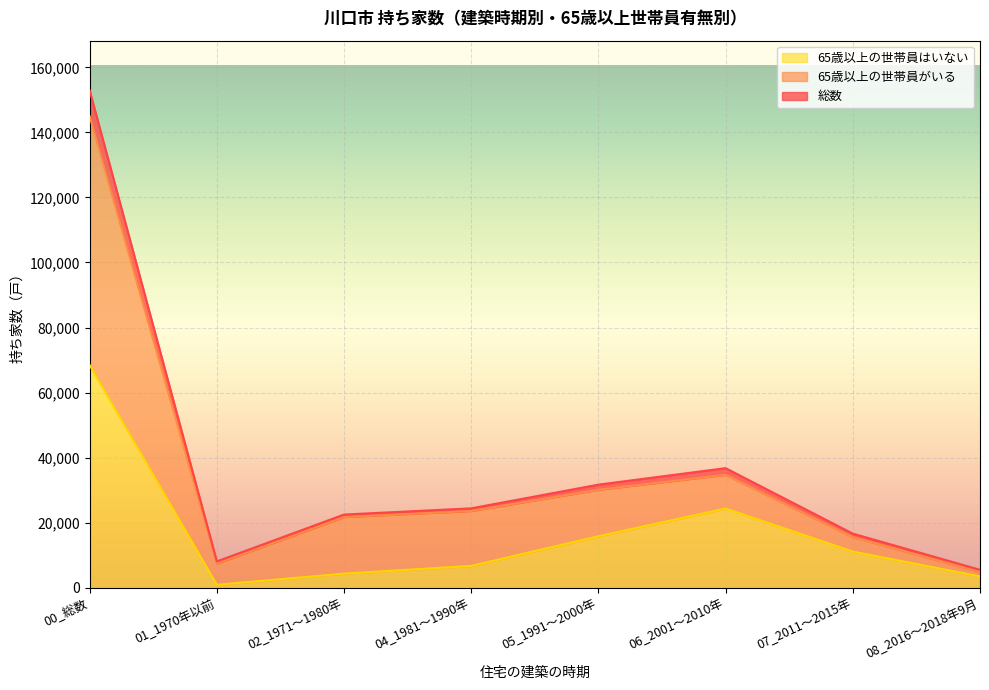

At which category does 総数 reach its first local valley?

01_1970年以前